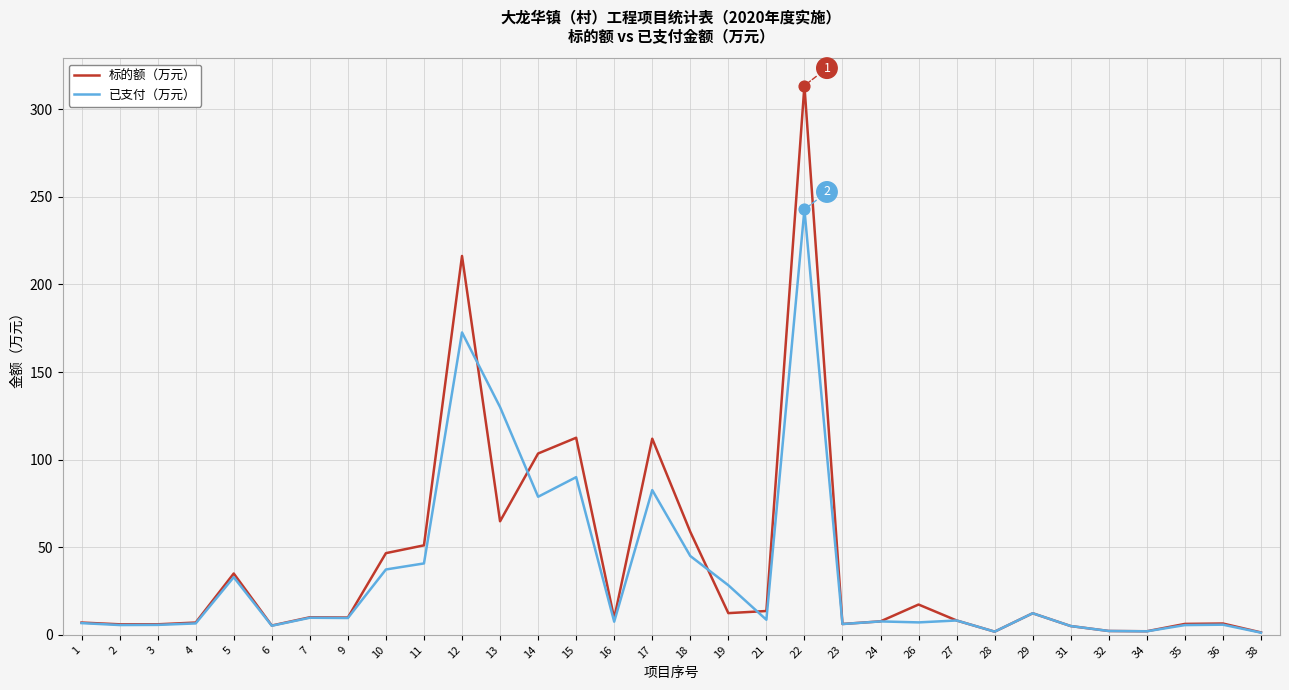

What is the spread (max minus min) of values at 5?

2.1